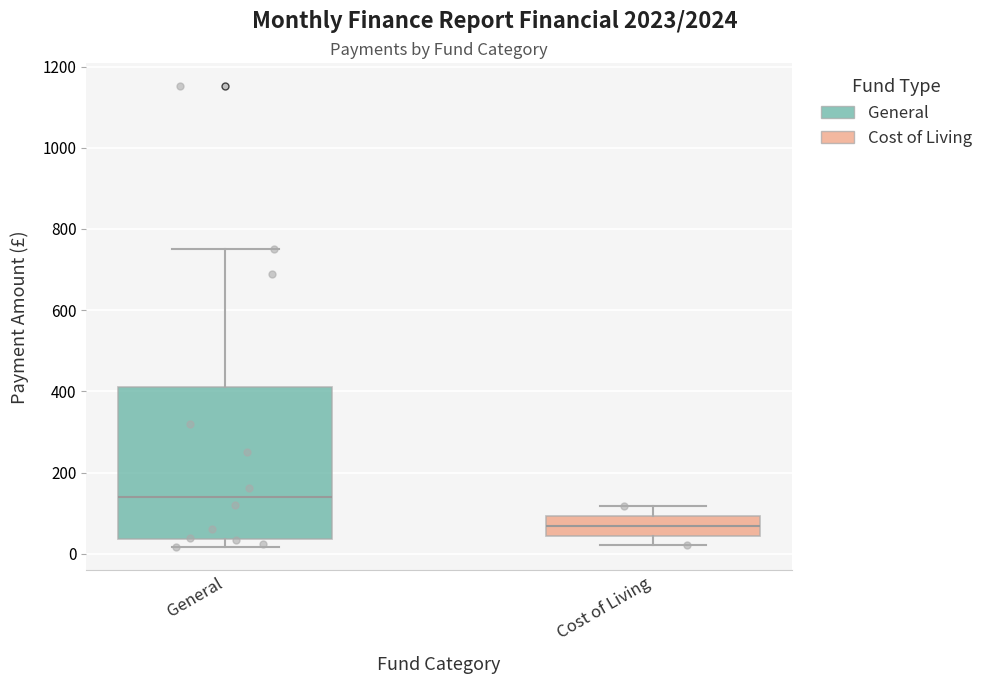

Reading left to right, read every box against the y-axis: the position of its median line, the range the box covers, and the ends of its whiskers. The values are not printed on the chart, so give them approximately, as read against the axis.

General: median 140, box 40 to 420, whiskers 20 to 760
Cost of Living: median 60, box 40 to 100, whiskers 20 to 120